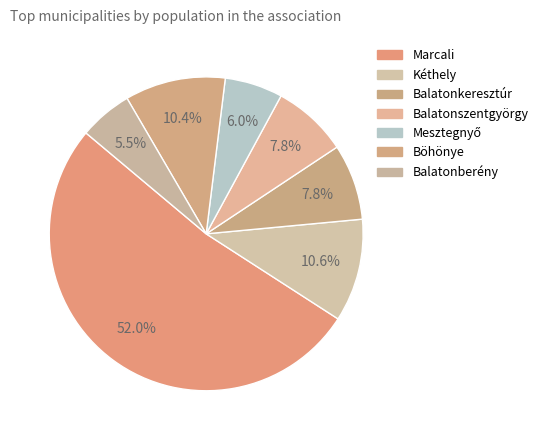

Is there any slice that represents more than half of the pie?

Yes